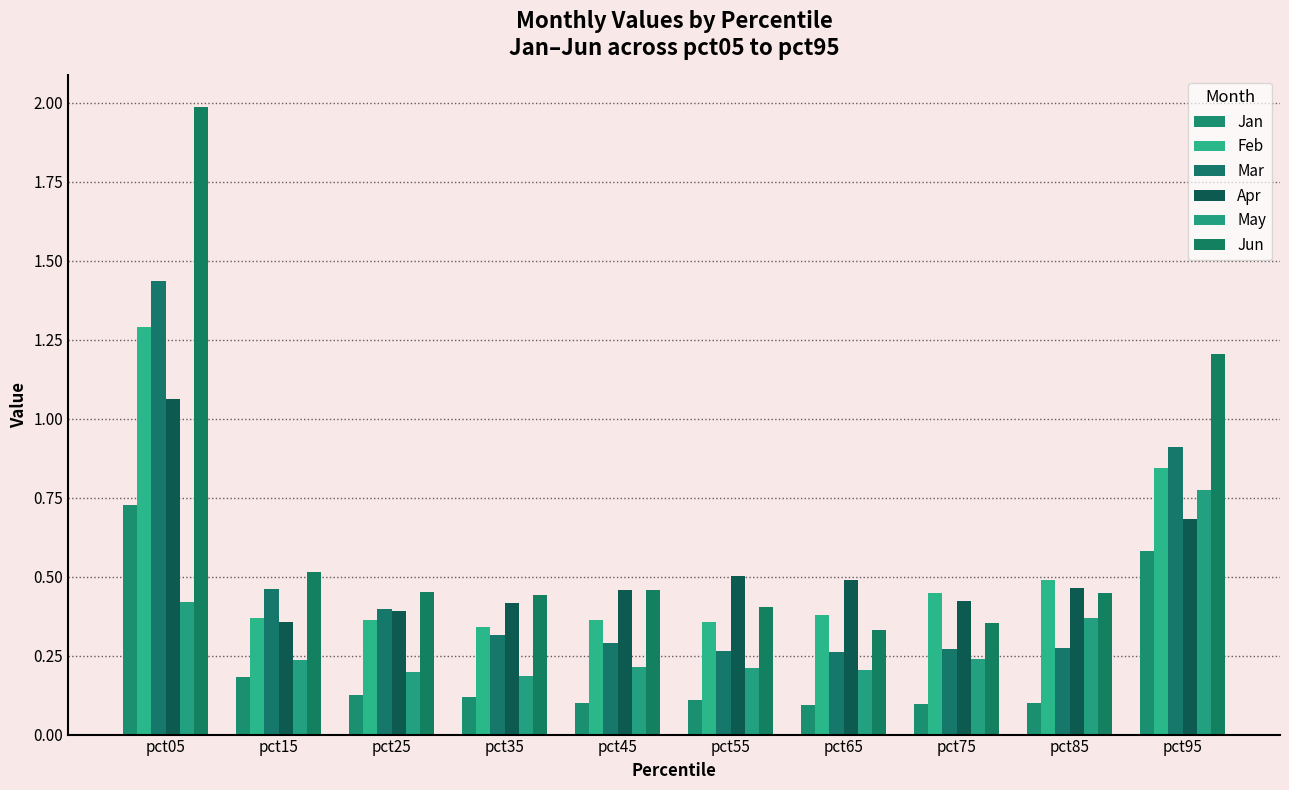

Which category has the lowest value across all series?

pct65